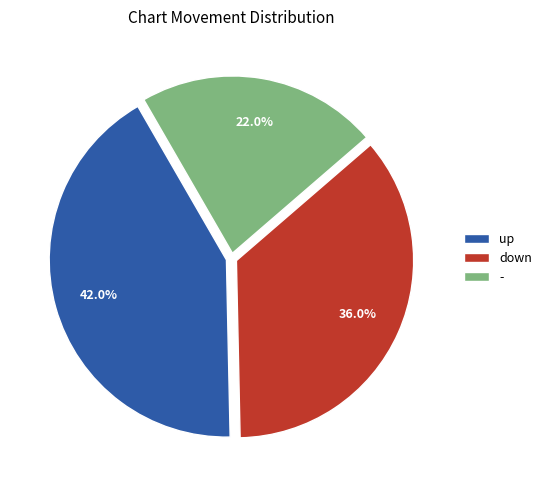

To the nearest percent, what percentage of the pie is down?

36%